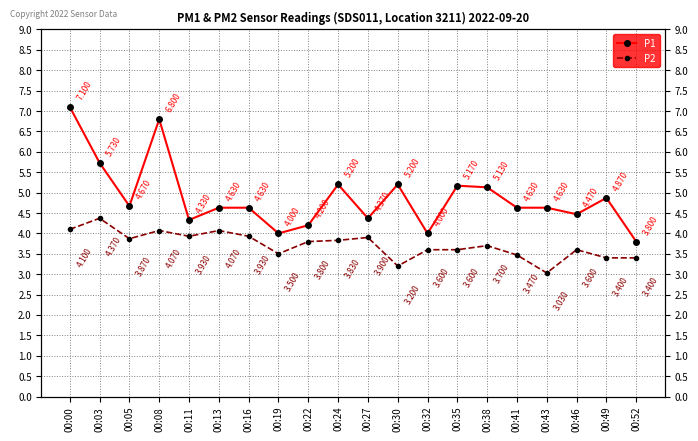

What is the highest value of the P1 series?

7.1